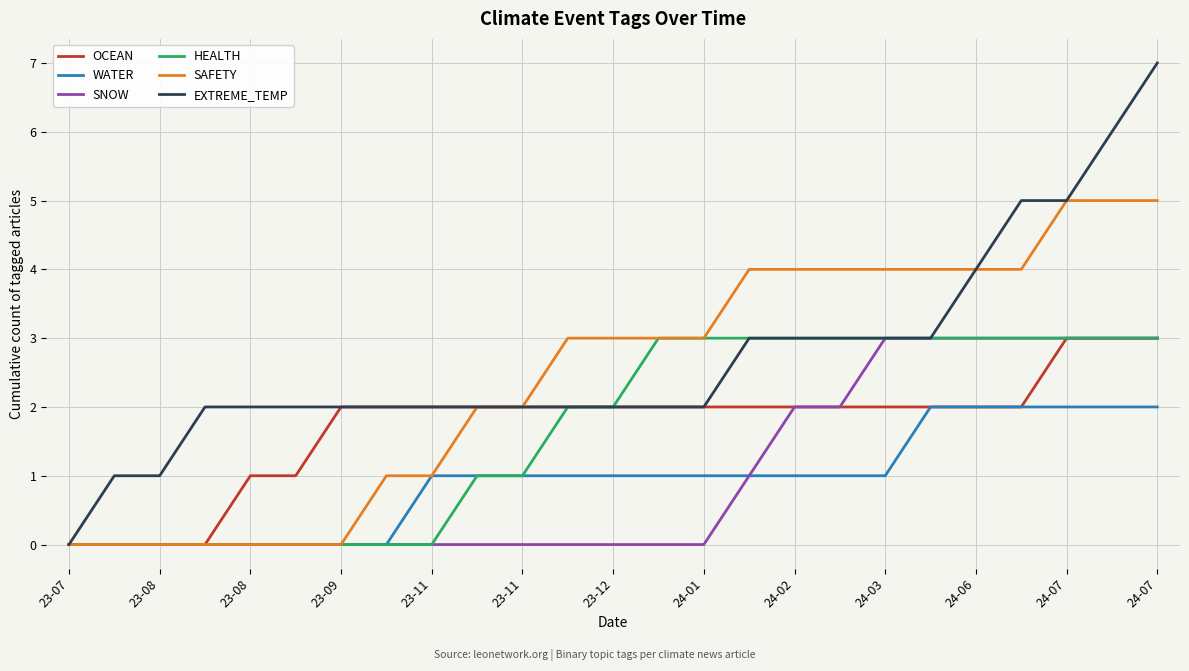

What is the maximum value for SNOW?

3